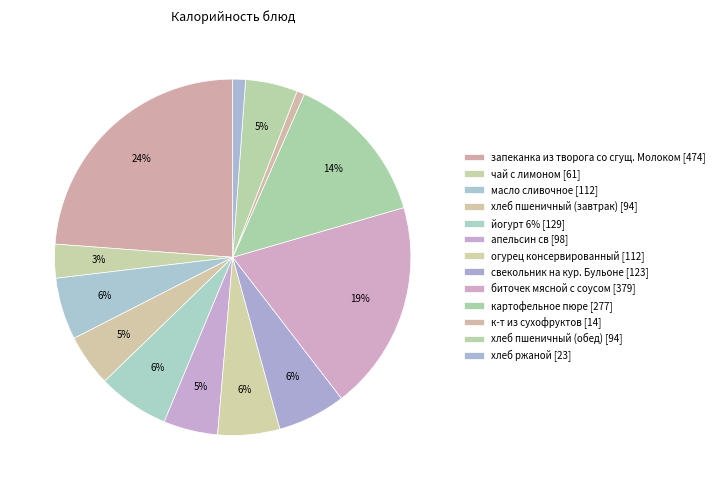

Count the number of slices in the pie.

13